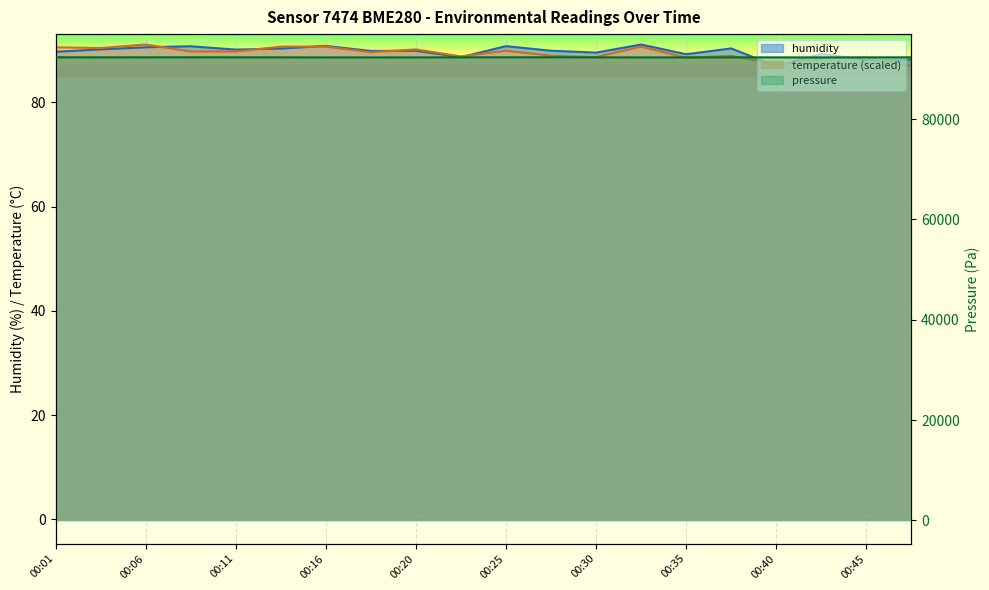

What is the difference between the second highest and minimum values in the temperature series?

3.7